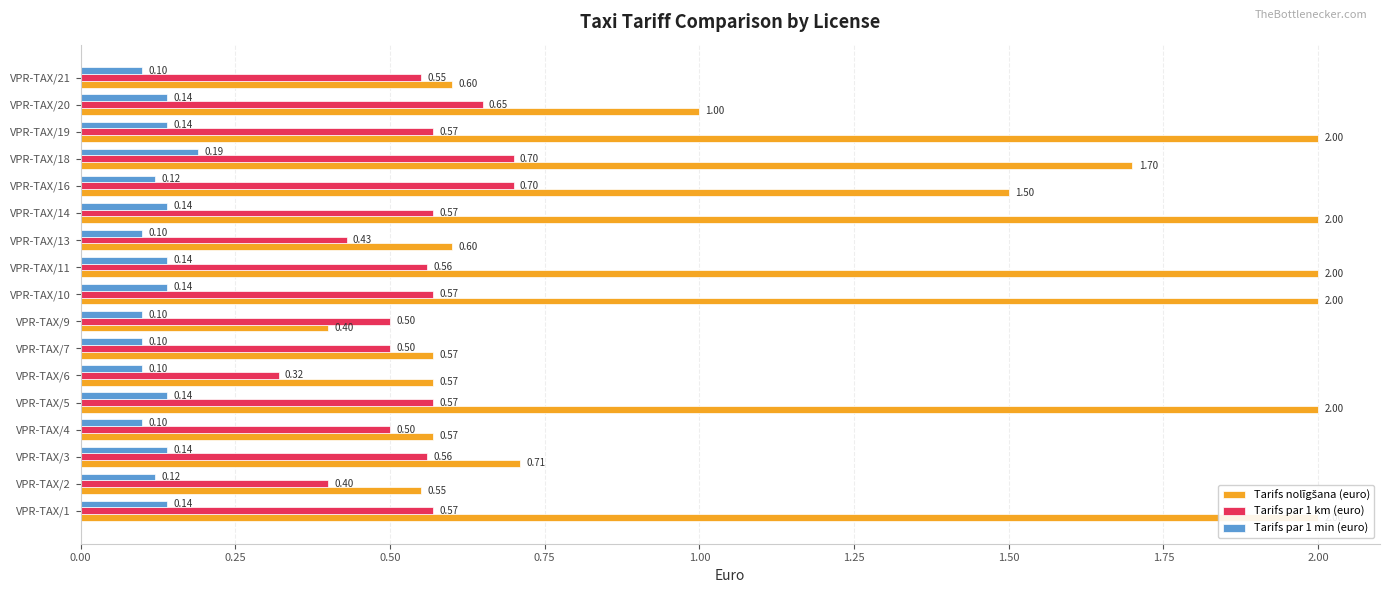

Which series has the largest range (max minus min)?

Tarifs nolīgšana (euro)